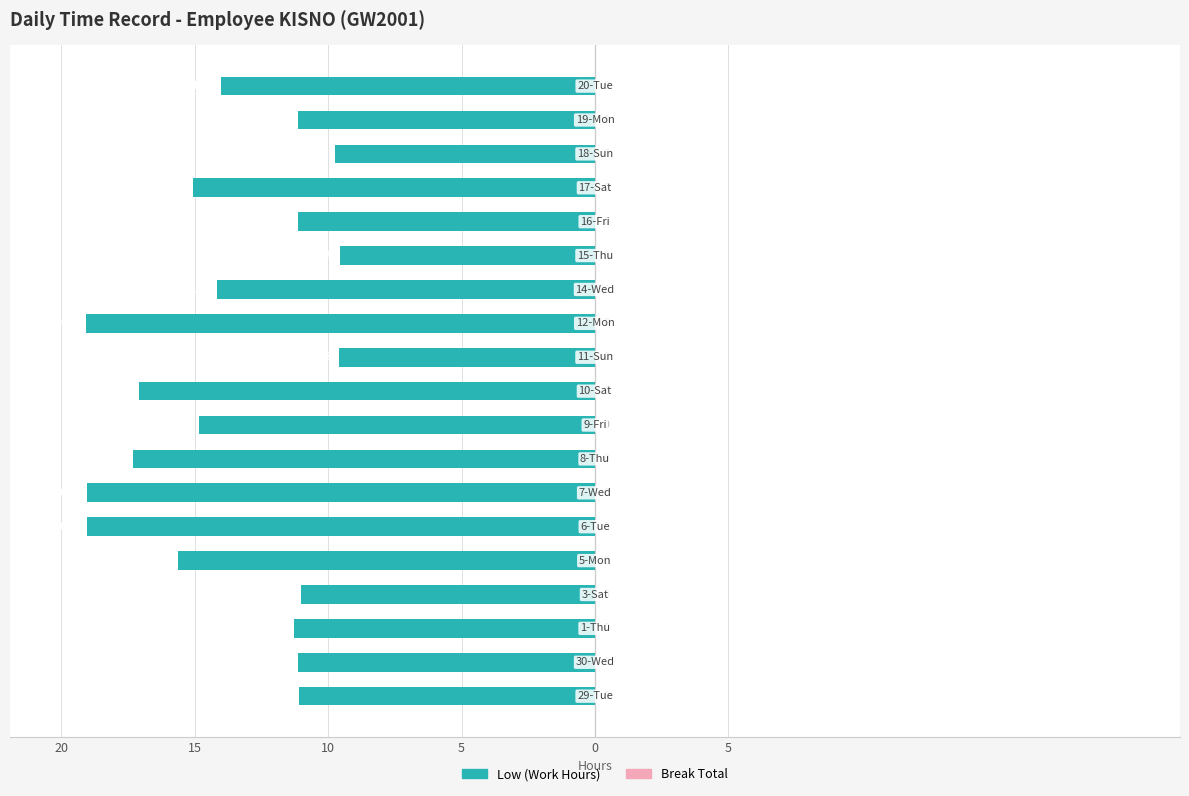

Does the chart contain any negative values?

Yes